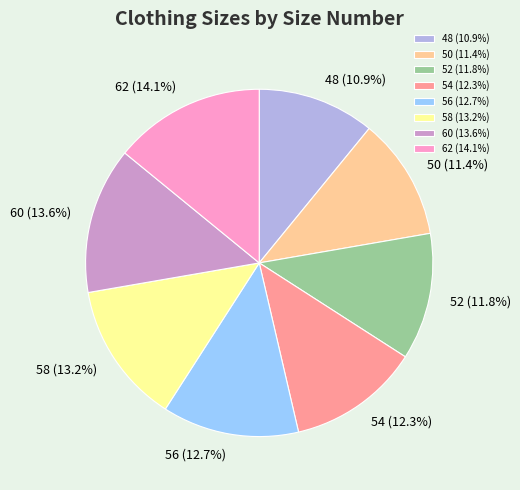

To the nearest percent, what is the difference between the 56 and 60 slice percentages?

1%